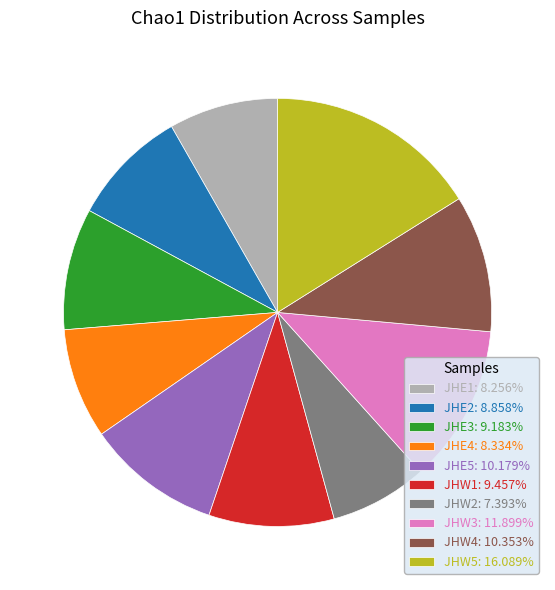

Do JHE5: 10.179% and JHE4: 8.334% together represent more than half of the pie?

No